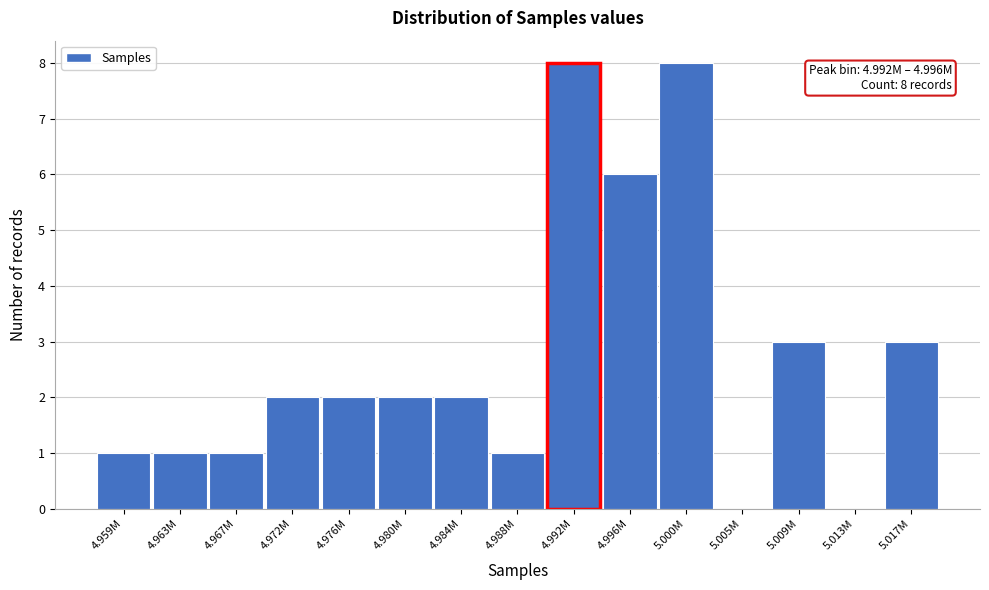

Reading left to right, what are all the values shown in this chart?

4.959M=1	4.963M=1	4.967M=1	4.972M=2	4.976M=2	4.980M=2	4.984M=2	4.988M=1	4.992M=8	4.996M=6	5.000M=8	5.005M=0	5.009M=3	5.013M=0	5.017M=3